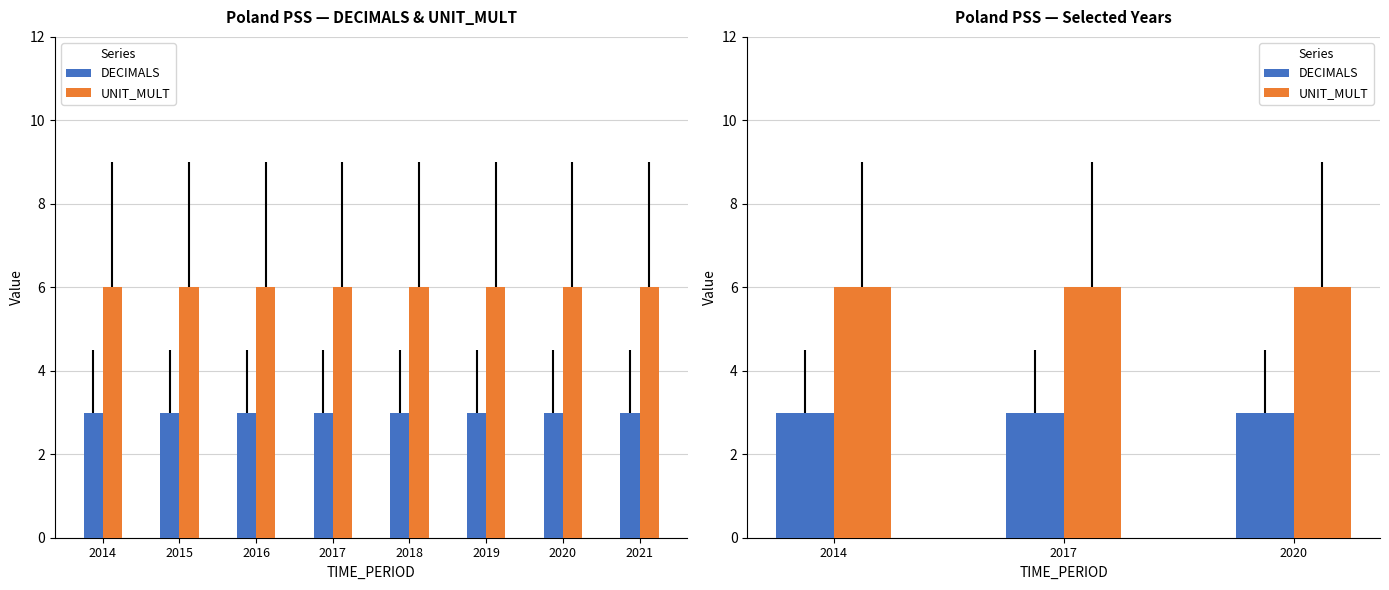

Which series has the widest spread of values?

DECIMALS